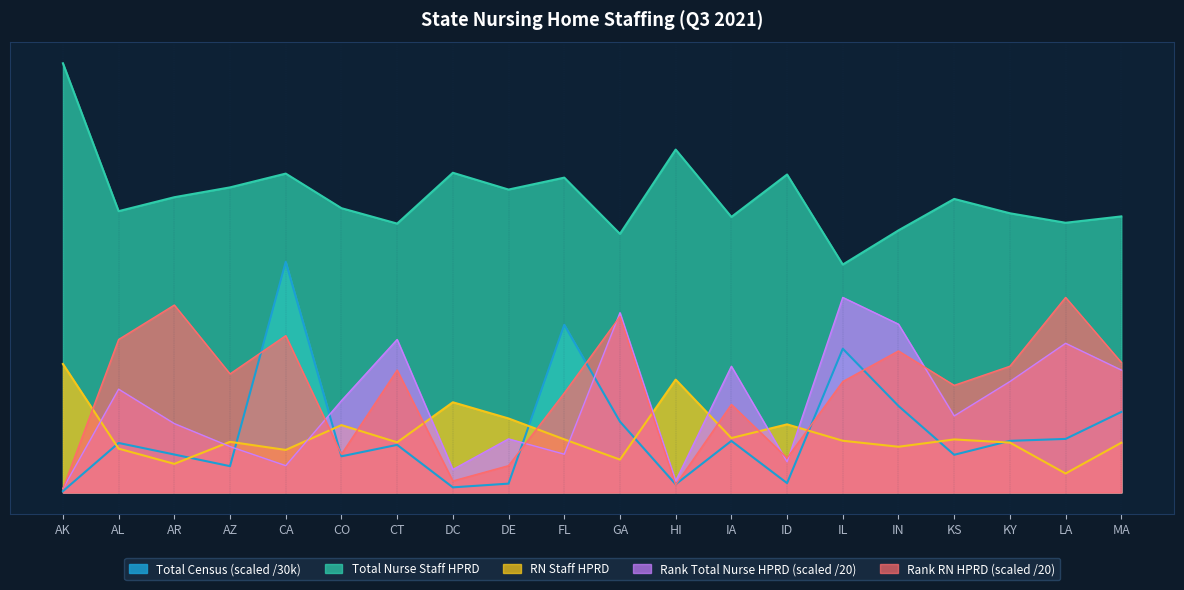

Which series has the widest spread of values?

Total Census (scaled /30k)